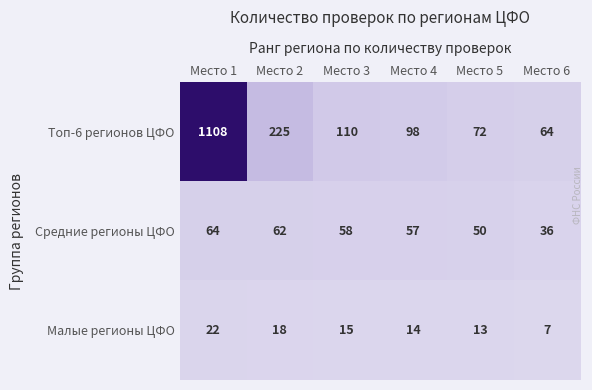

Is it true that Малые регионы ЦФО equals 15 at Место 3?

True